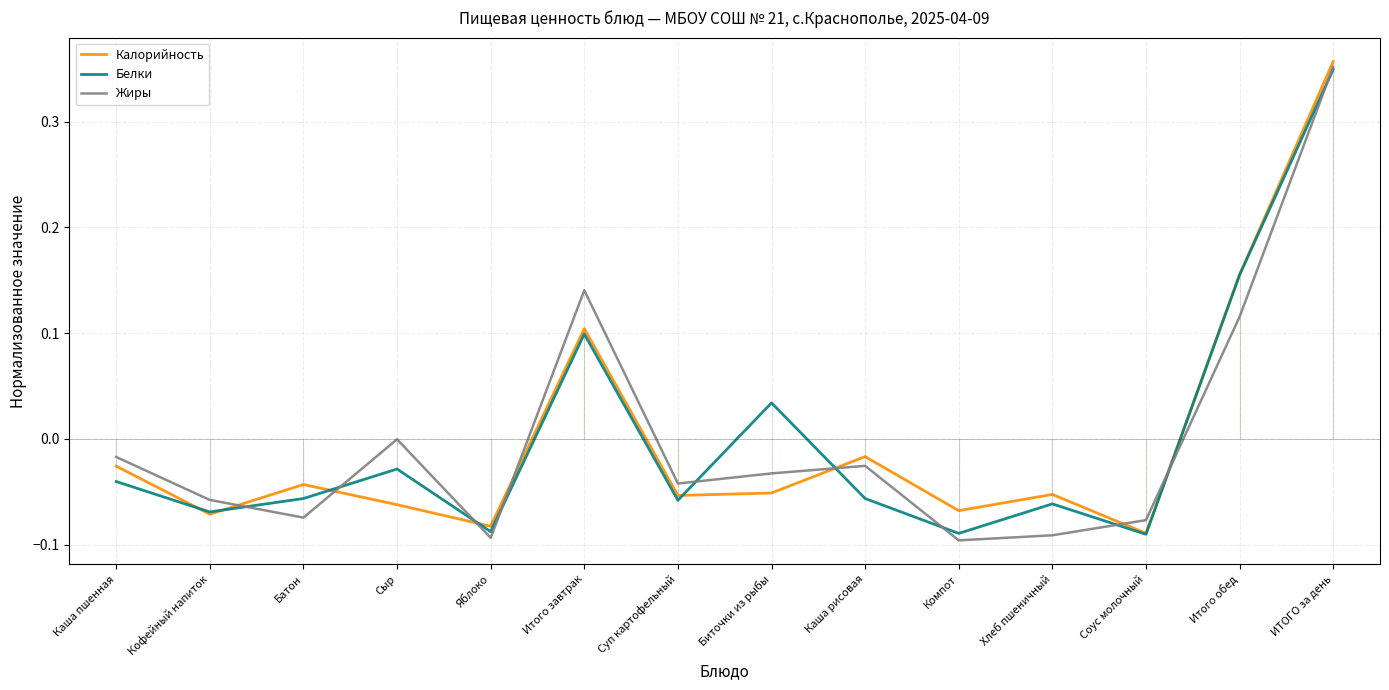

Rank the series by their average value, from lowest to highest.

Жиры, Калорийность, Белки